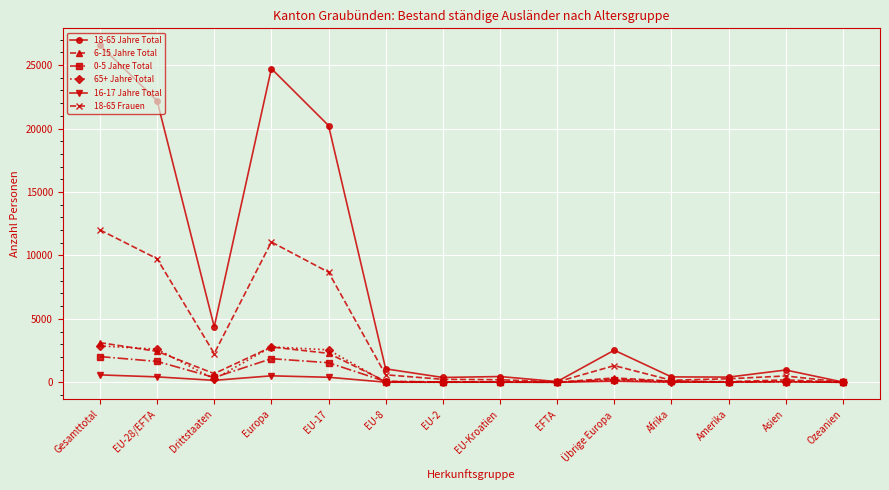

What is the label of the 2nd point from the right?

Asien